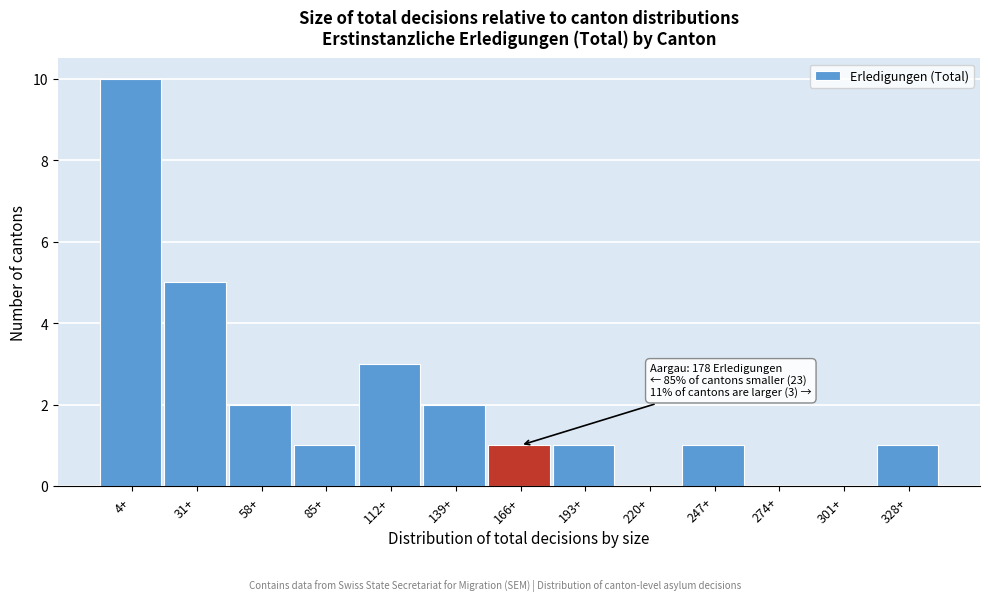

Reading right to left, extract all data points from this chart.

328+=1	301+=0	274+=0	247+=1	220+=0	193+=1	166+=1	139+=2	112+=3	85+=1	58+=2	31+=5	4+=10